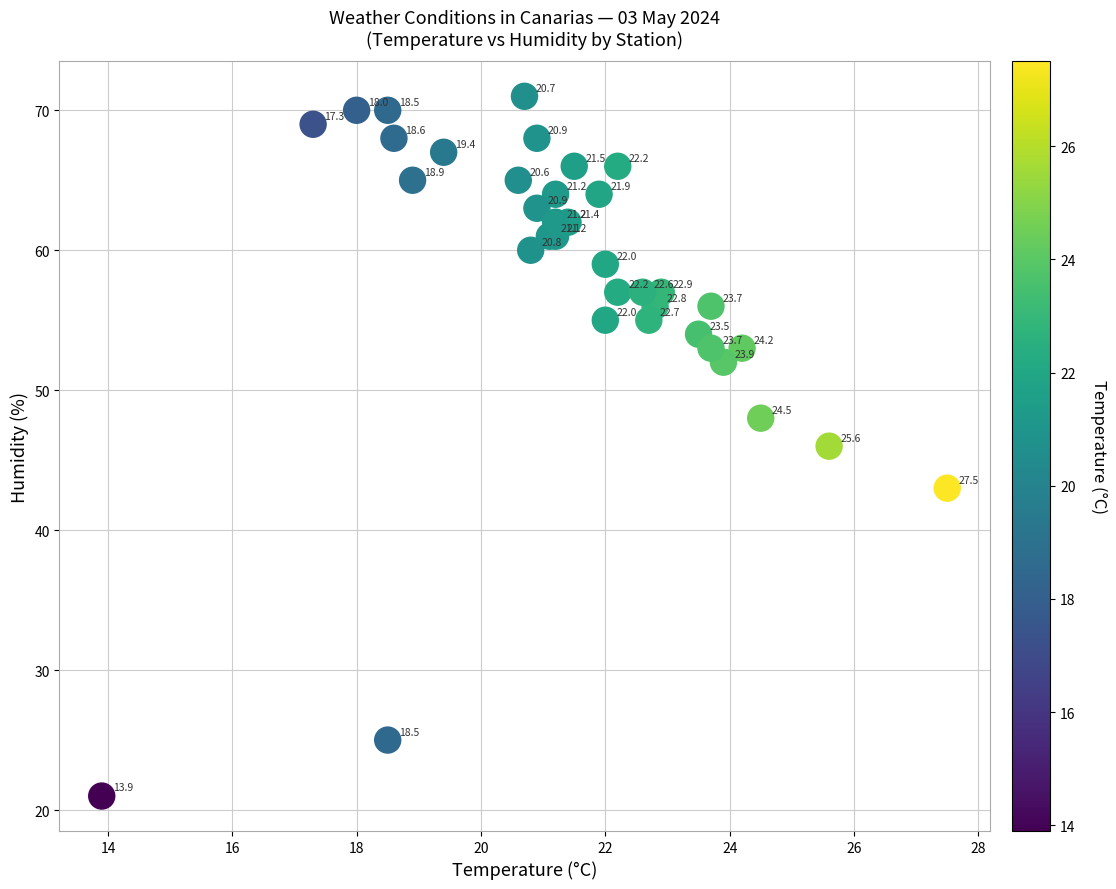

What Y value in the scatter plot is closest to 46?

46